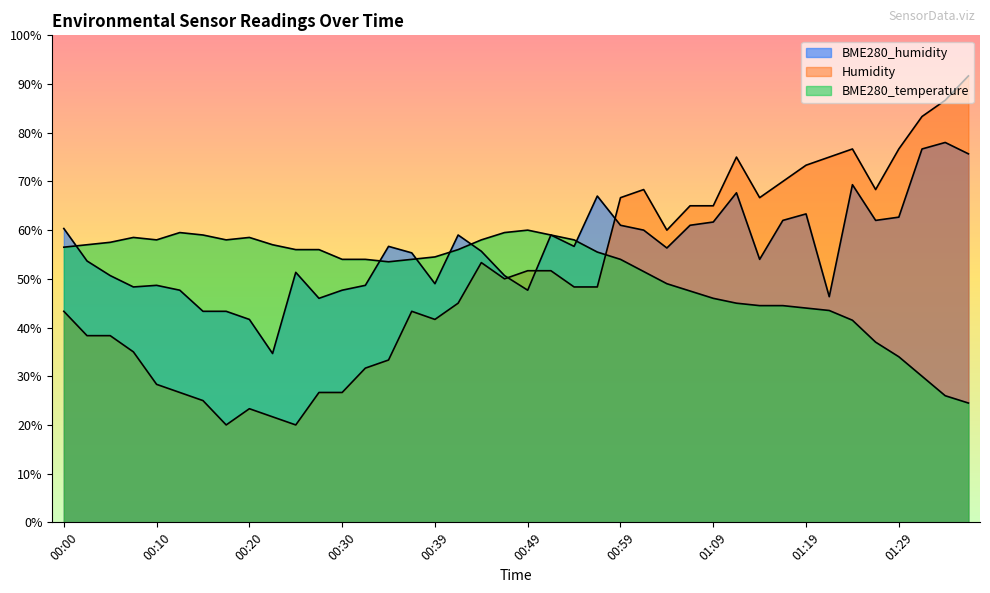

What value does the BME280_humidity series have at 00:03?

53.7